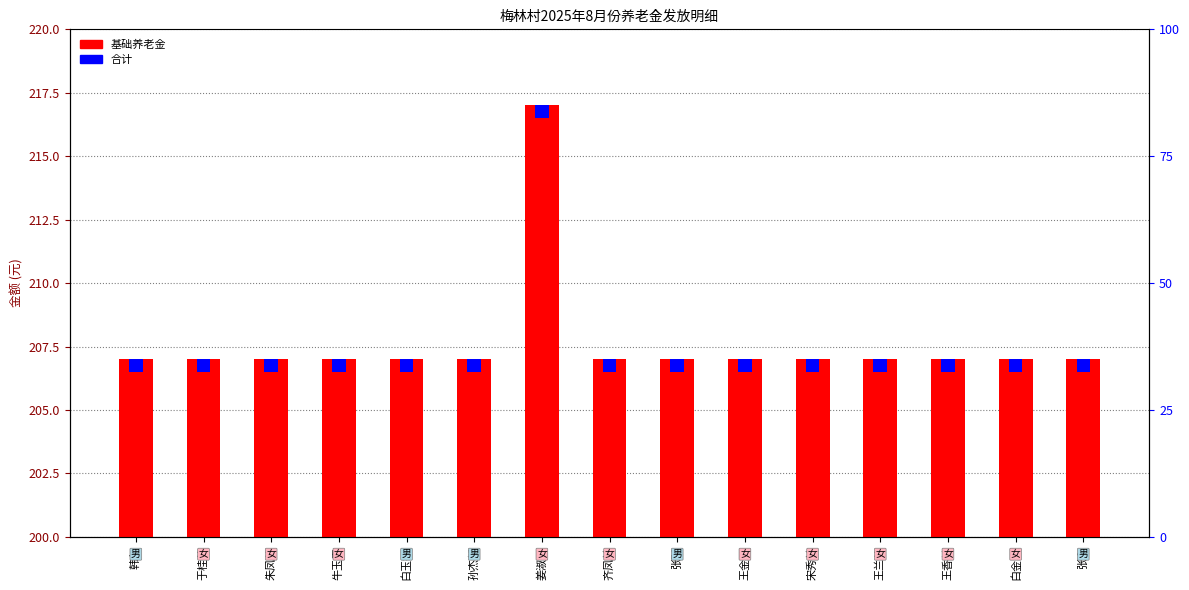

At which label does 基础养老金 reach its minimum?

韩友